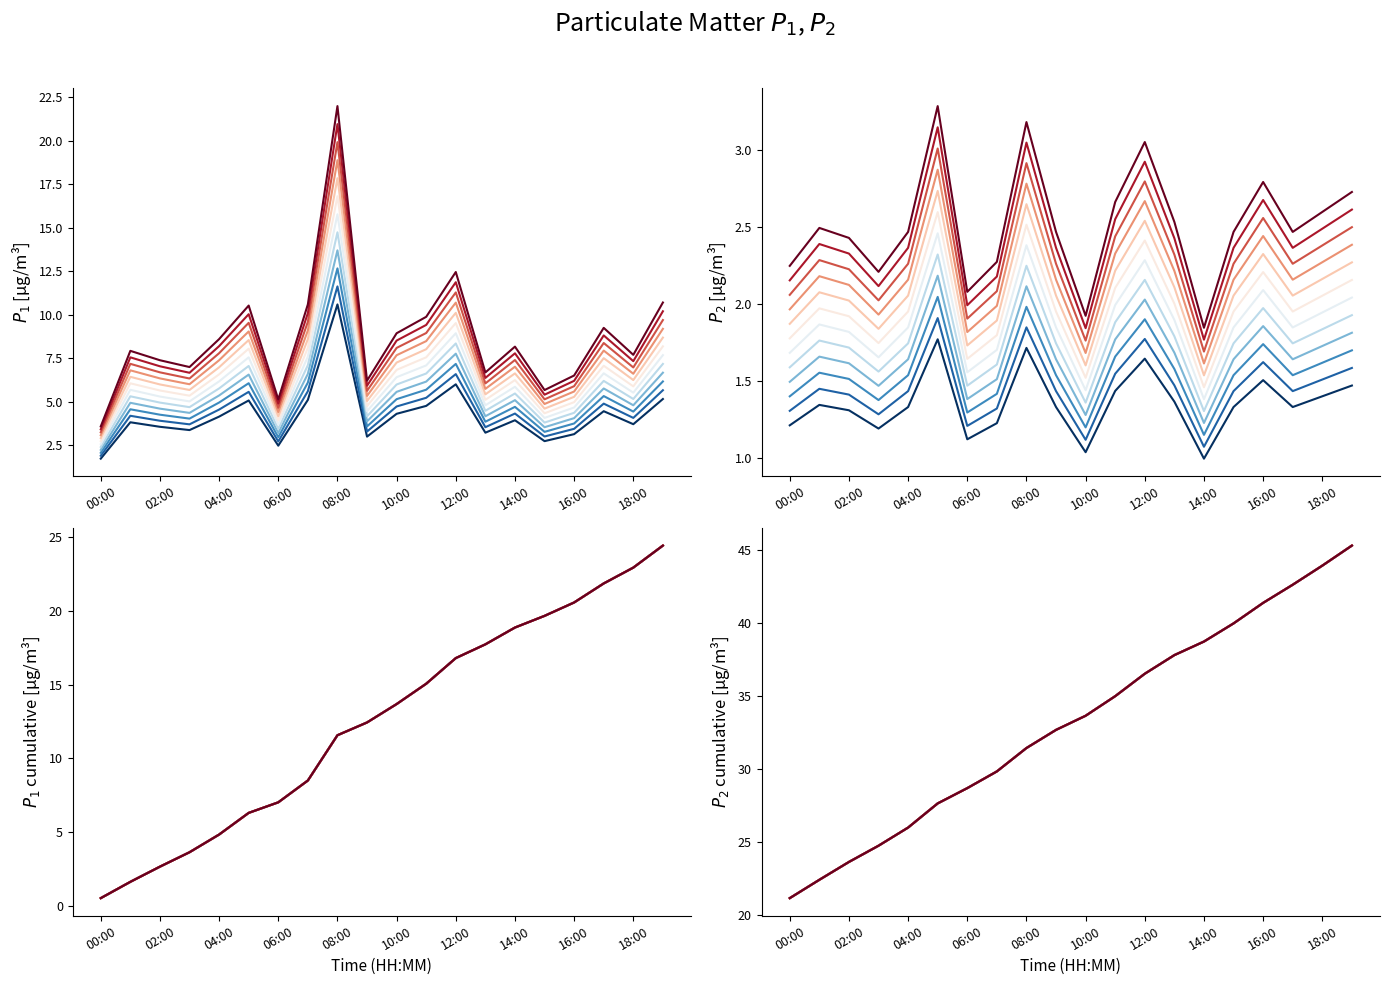

Is the value of P2 at 03:00 greater than the value of P1 at 05:00?

No